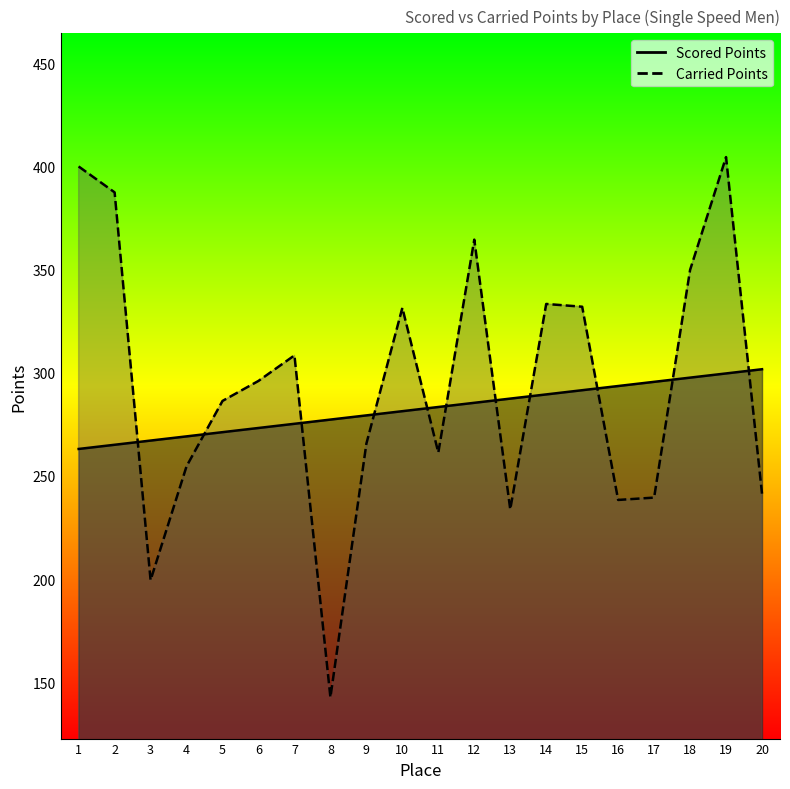

How many values in the Scored Points series are below 283?

10